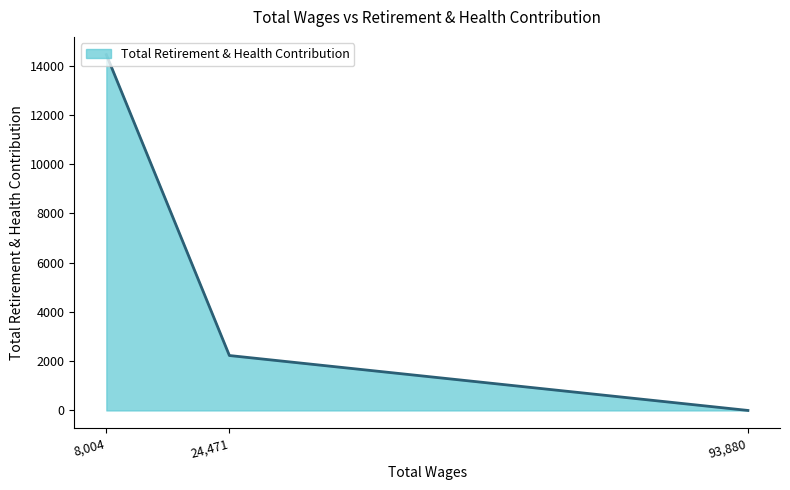

What is the greatest value displayed?

14444